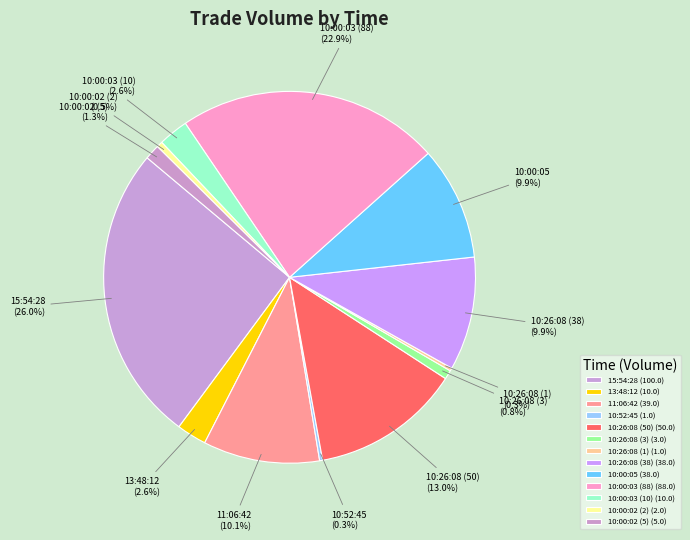

True or false: 11:06:42 accounts for 10% of the total.

True